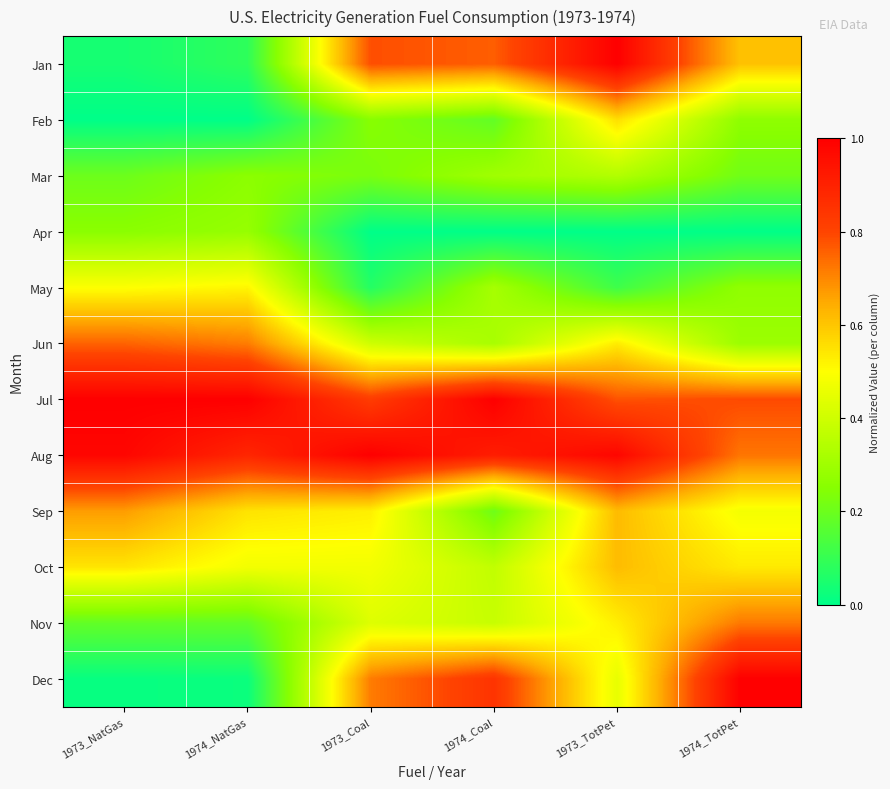

Which has a higher value, 1973_NatGas or 1974_TotPet?

1974_TotPet